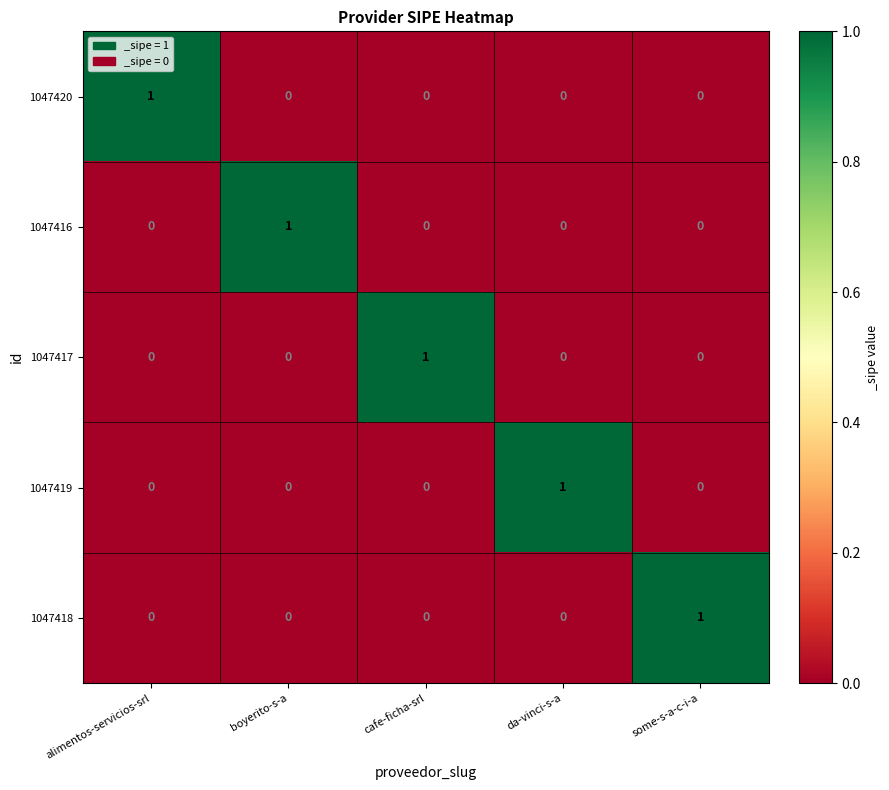

The 1047416 series shows -1 at some-s-a-c-i-a. True or false?

False